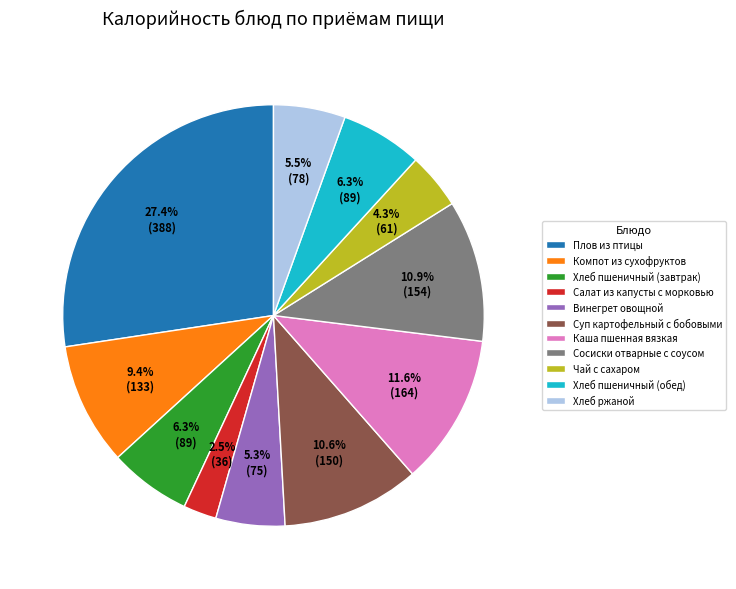

How many segments does this pie chart have?

11